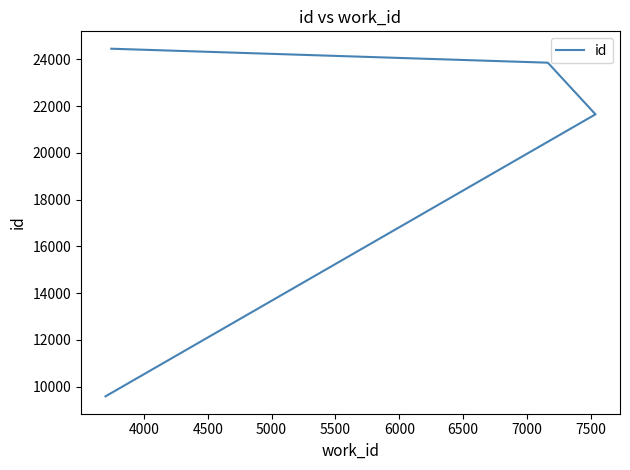

The chart shows a value of 9989 at 4500. True or false?

False